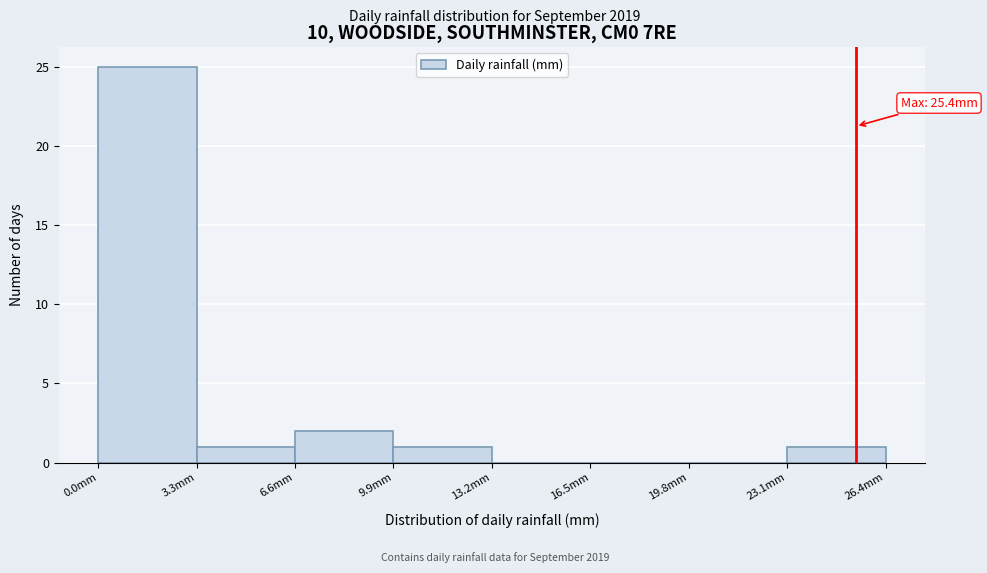

Which range on the x-axis has the tallest bar?

0.0 to 3.3